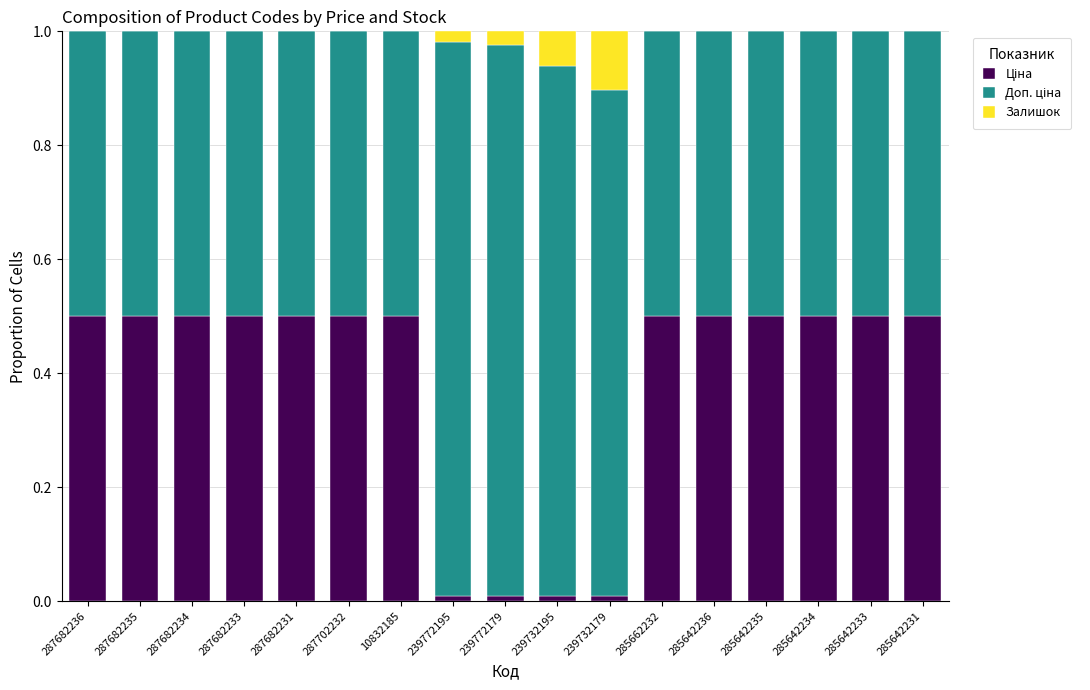

Which series has the largest range (max minus min)?

Ціна